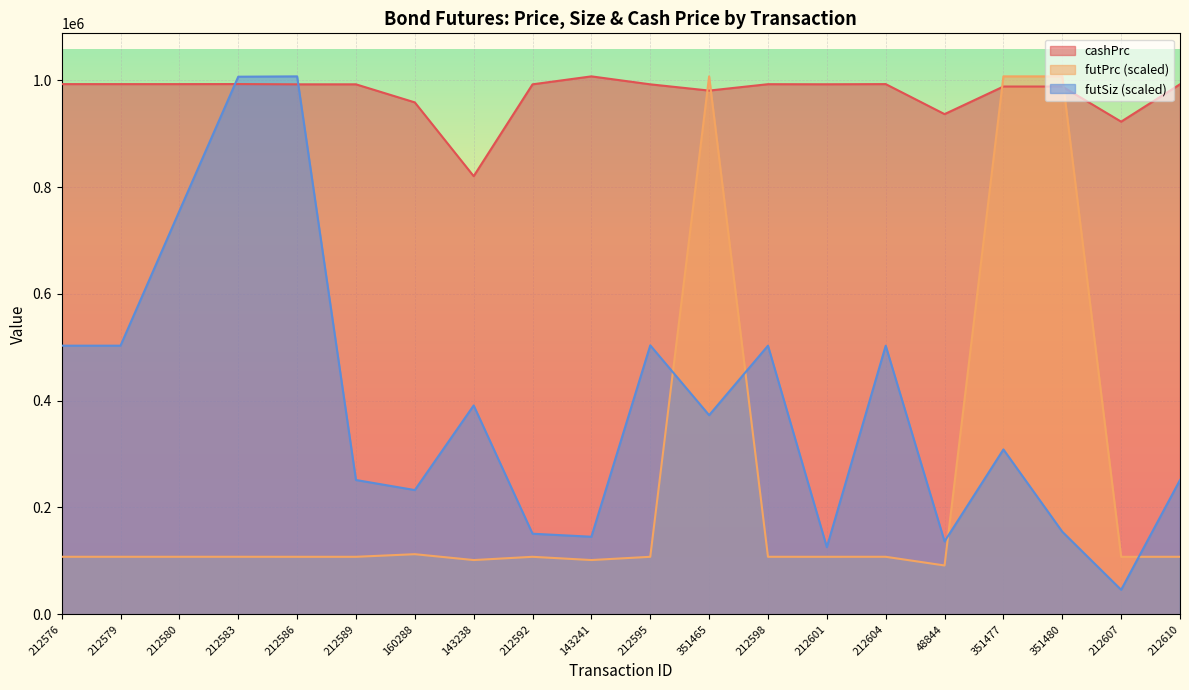

Rank the categories by cashPrc value from highest to lowest.

143241, 212583, 212604, 212576, 212579, 212580, 212598, 212601, 212610, 212586, 212589, 212592, 212595, 351477, 351480, 351465, 160288, 48844, 212607, 143238